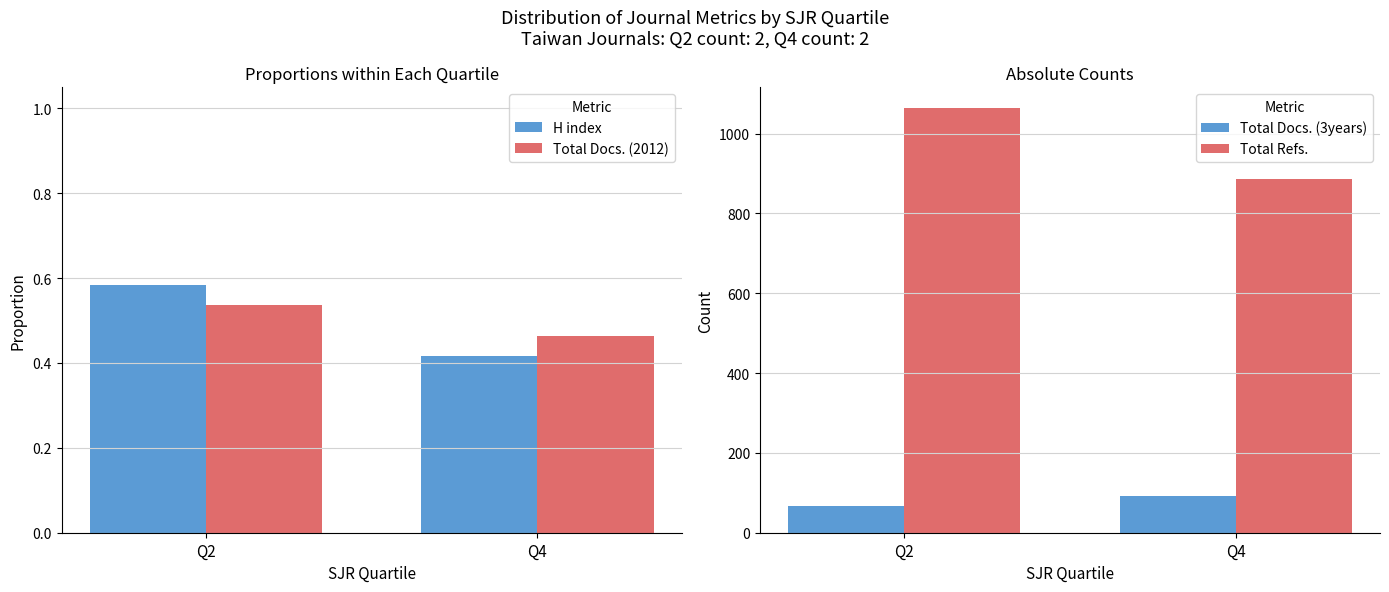

Reading left to right, transcribe all the data shown in this chart.

H index: Q2=0.6	Q4=0.4
Total Docs. (2012): Q2=0.5	Q4=0.5
Total Docs. (3years): Q2=66.0	Q4=91.0
Total Refs.: Q2=1063.0	Q4=887.0